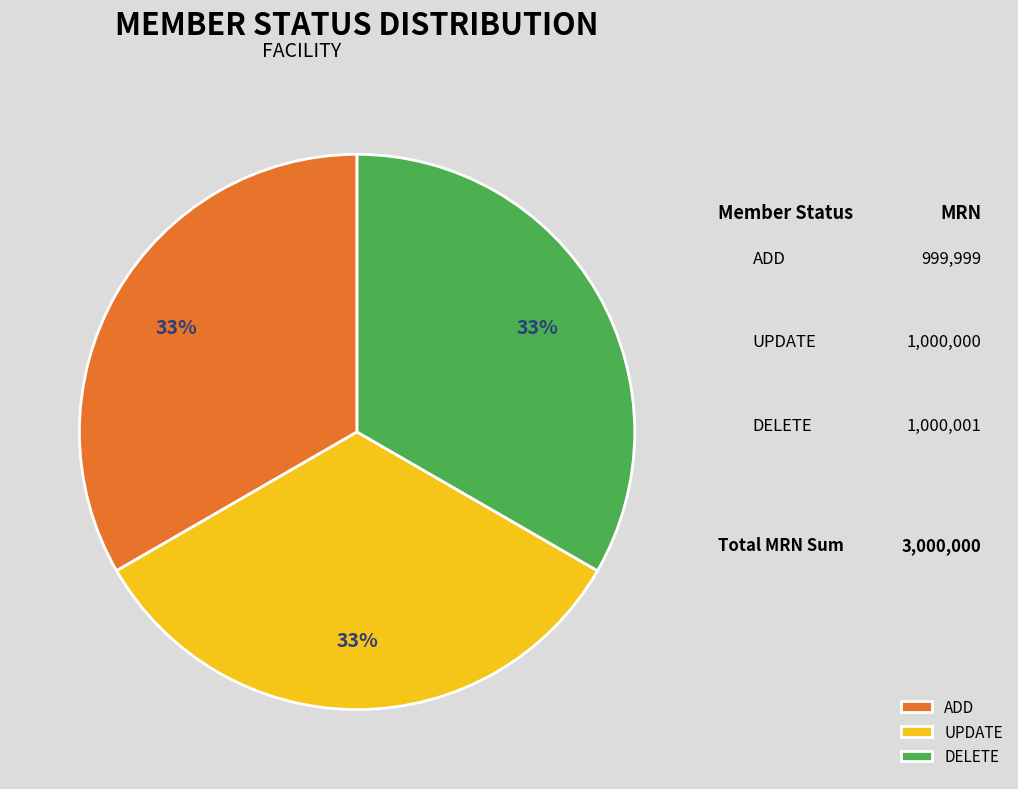

What percentage is the DELETE slice, to the nearest percent?

33%